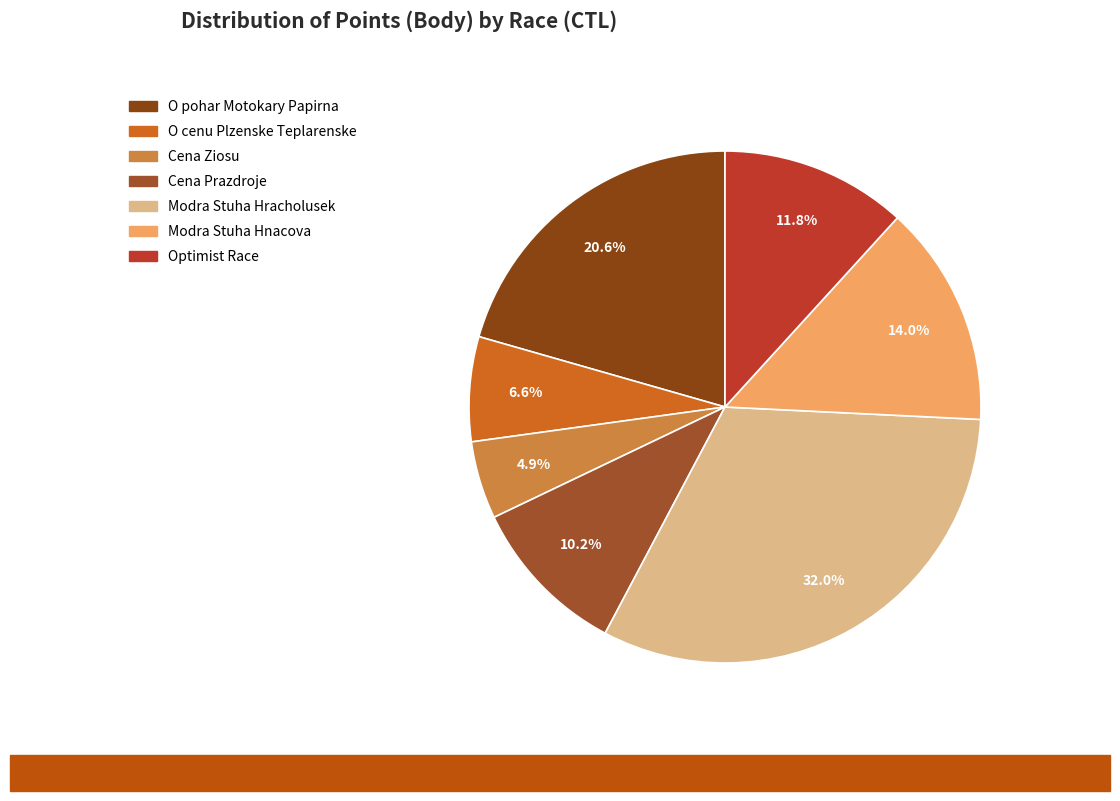

How many segments does this pie chart have?

7